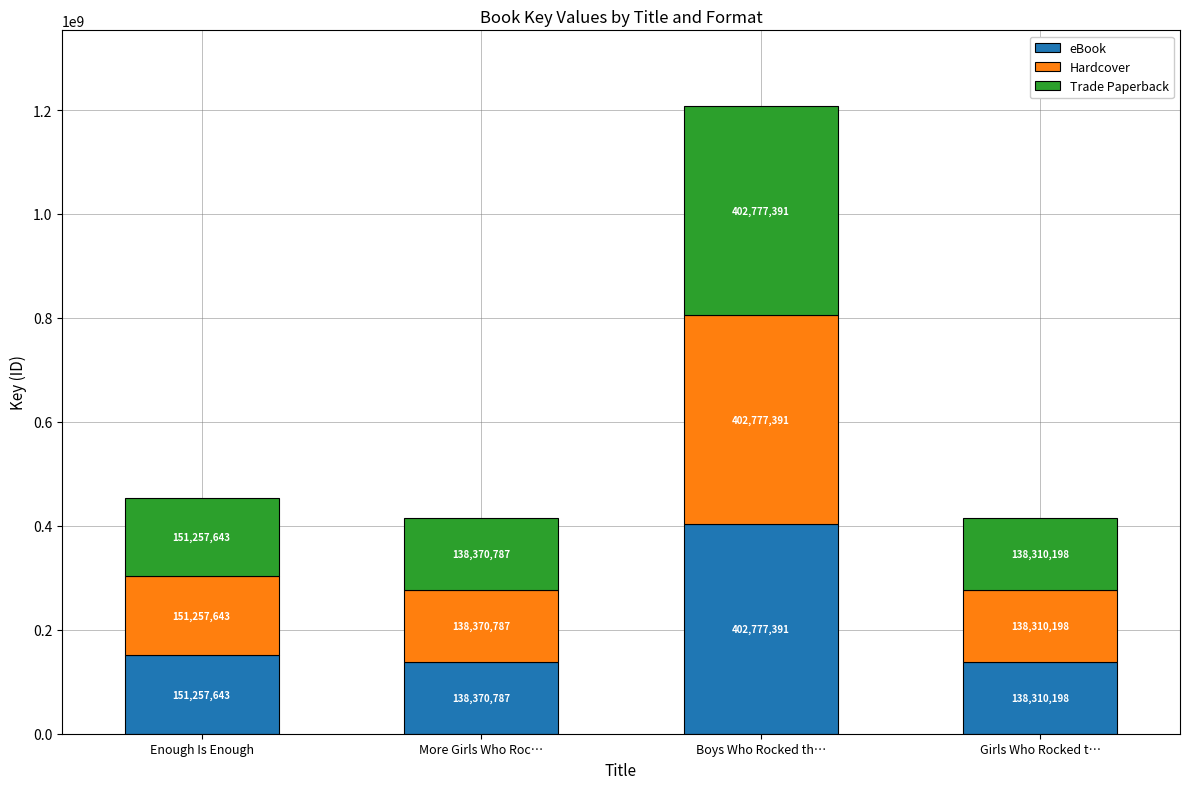

What is the total value across all series at Enough Is Enough?

453772929